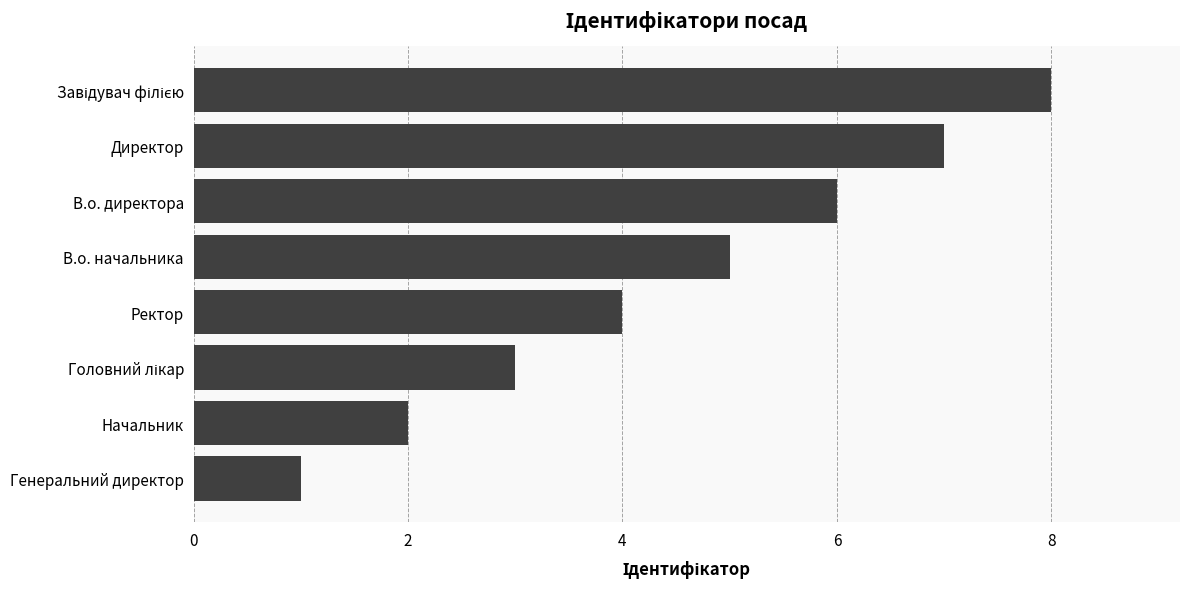

Reading top to bottom, what are all the values shown in this chart?

8	7	6	5	4	3	2	1